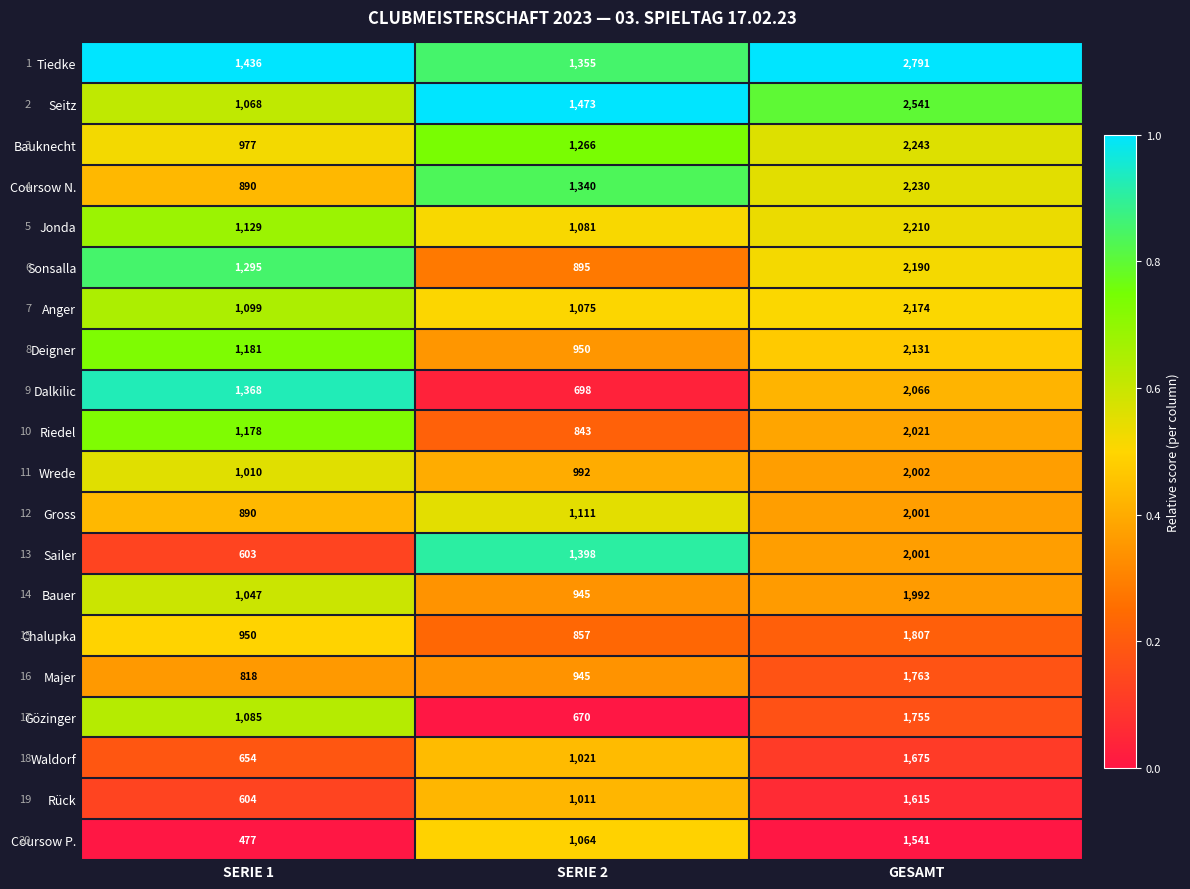

Which series has the largest total across all categories?

Tiedke